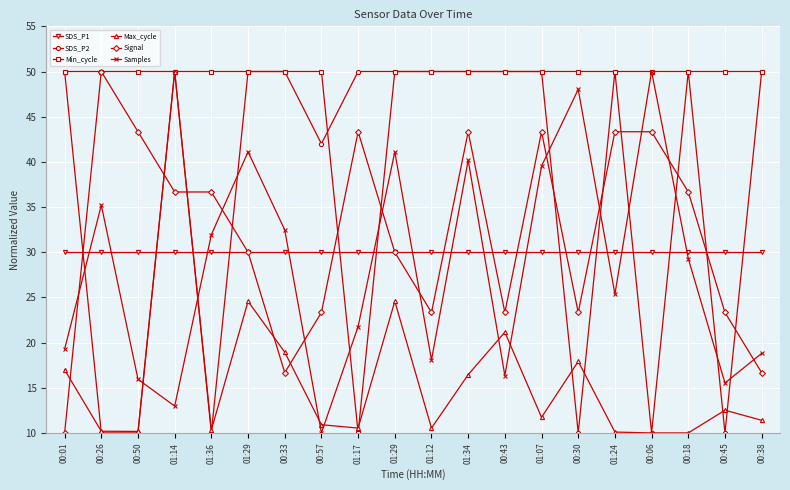

What is the label of the 8th point from the right?

00:43